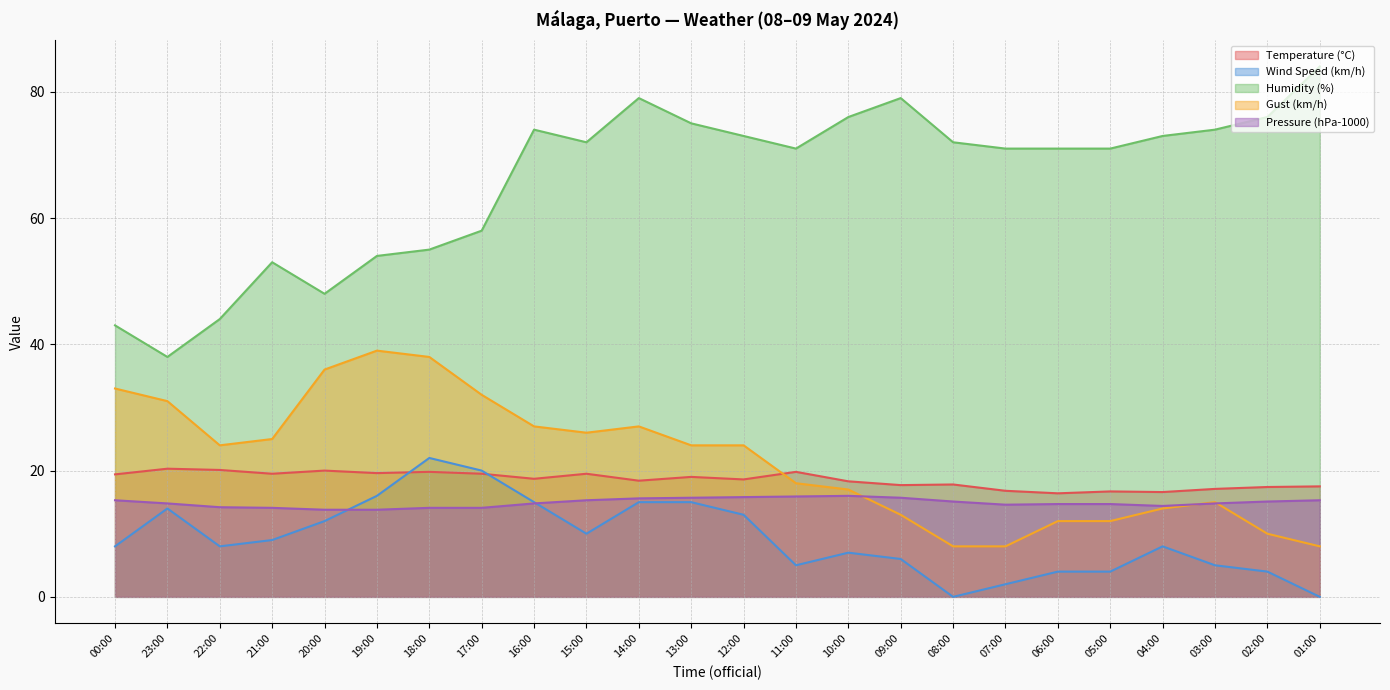

True or false: Pressure (hPa-1000) has a value of 14.7 at 06:00.

True